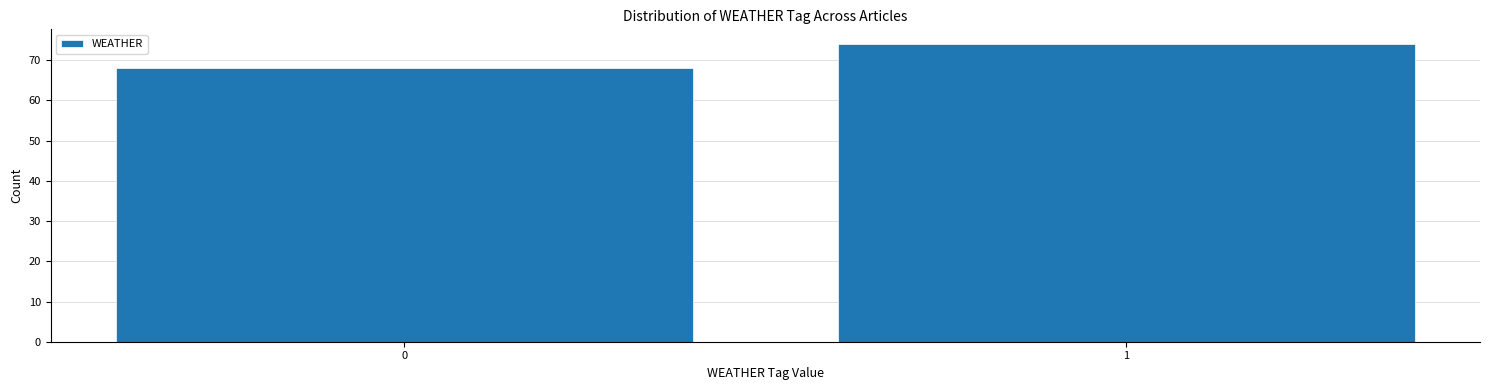

Reading left to right, list all the values displayed in this chart.

0=68	1=74